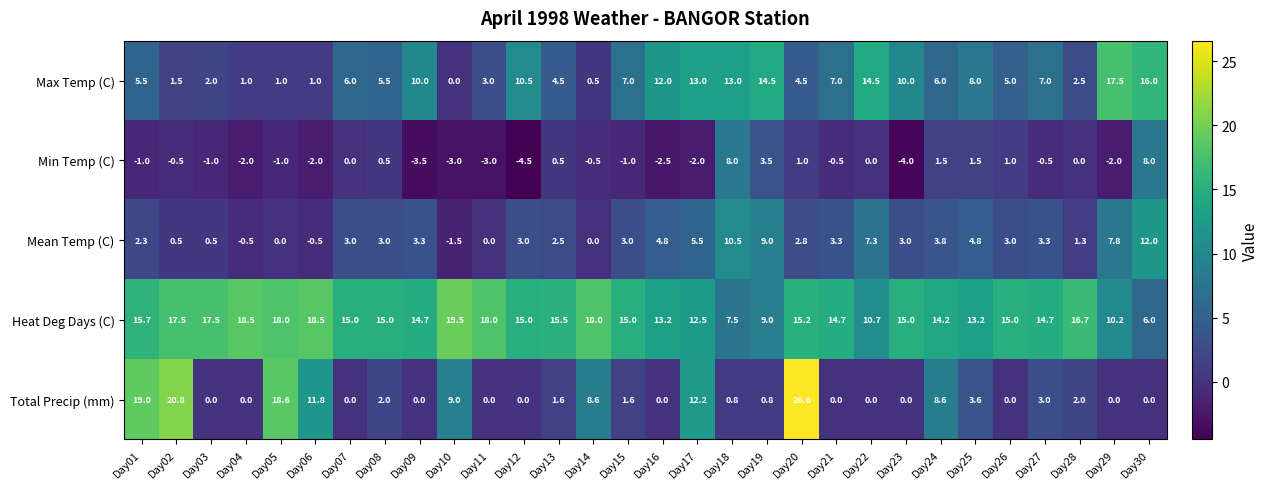

Which series has the widest spread of values?

Total Precip (mm)